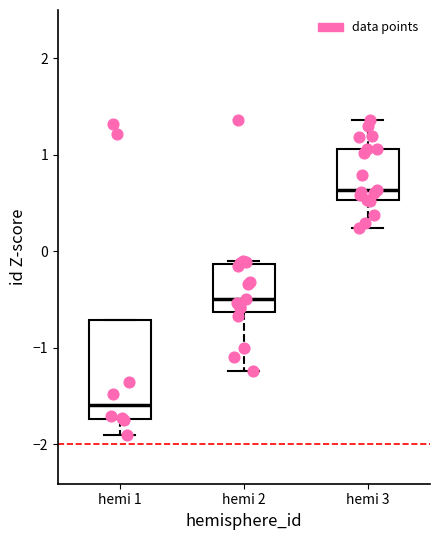

Reading left to right, read every box against the y-axis: the position of its median line, the range the box covers, and the ends of its whiskers. The values are not printed on the chart, so give them approximately, as read against the axis.

hemi 1: median -1.6, box -1.7 to -0.7, whiskers -1.9 to -0.7
hemi 2: median -0.5, box -0.6 to -0.1, whiskers -1.2 to -0.1
hemi 3: median 0.6, box 0.5 to 1.1, whiskers 0.2 to 1.4